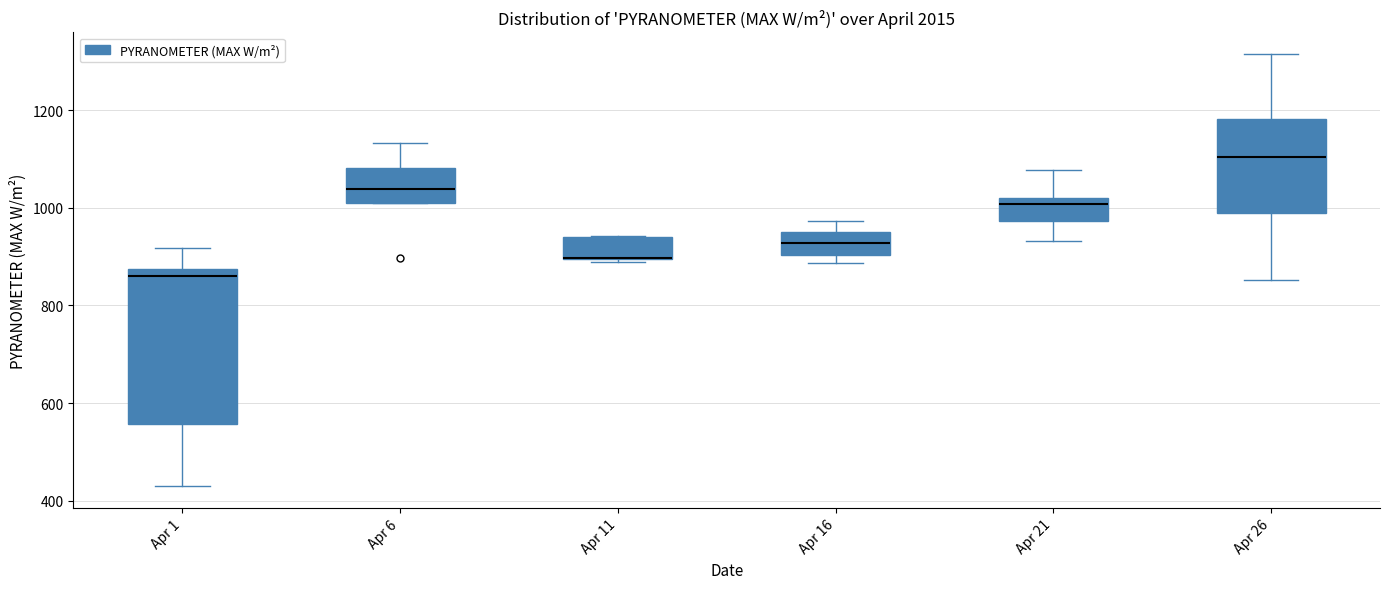

Where is the lower edge of the box for Apr 21 on the y-axis? The values are not printed on the chart, so give them approximately, as read against the axis.

980